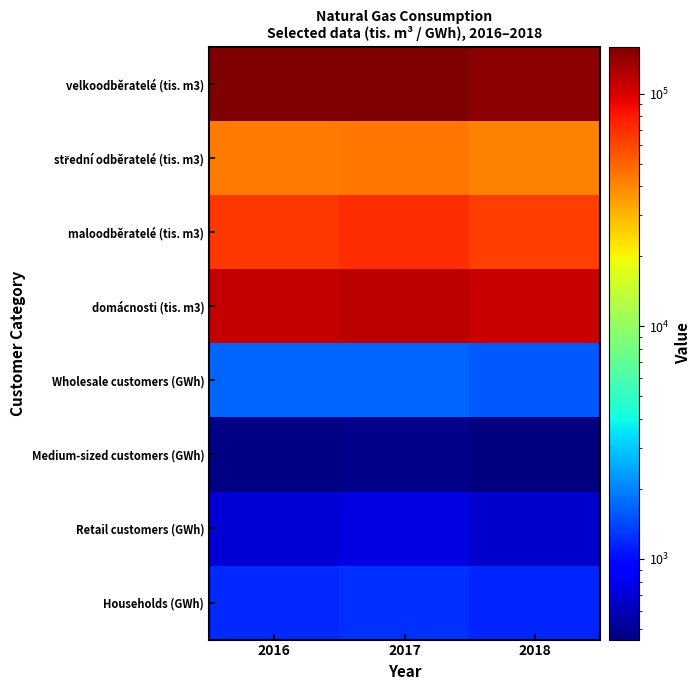

What is the spread (max minus min) of values at 2016?

157240.7